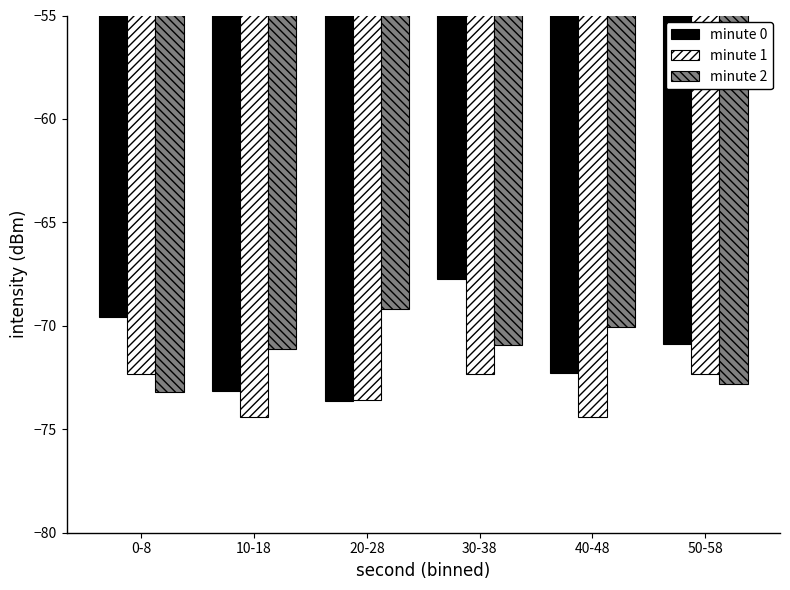

What is the difference between the highest and lowest values at 30-38?

4.6